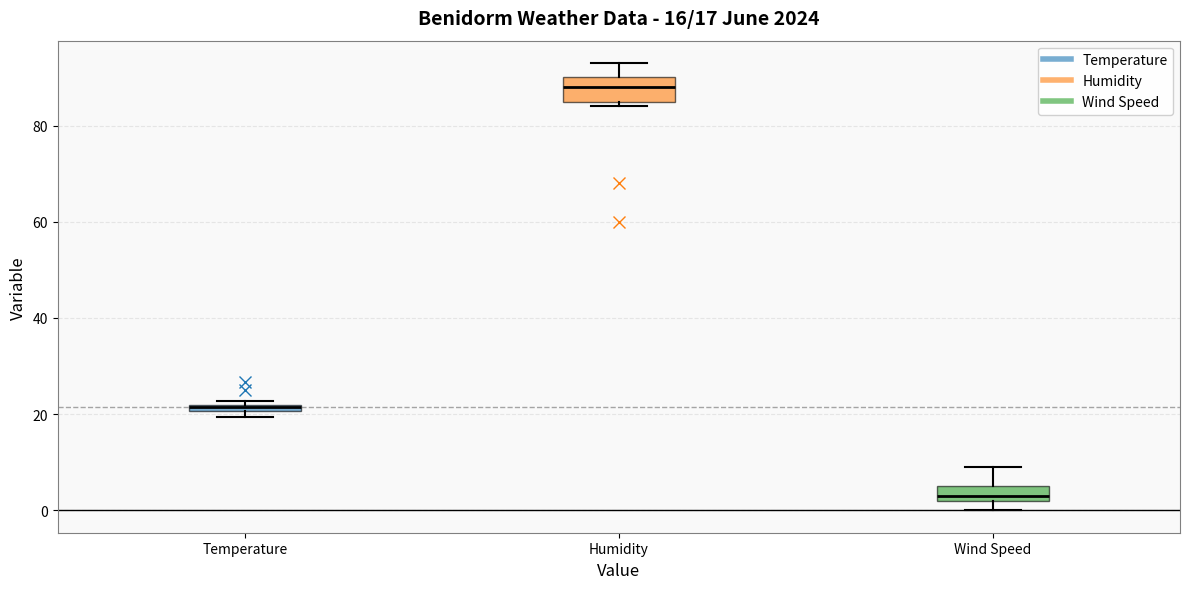

Which box's median line is the lowest?

Wind Speed